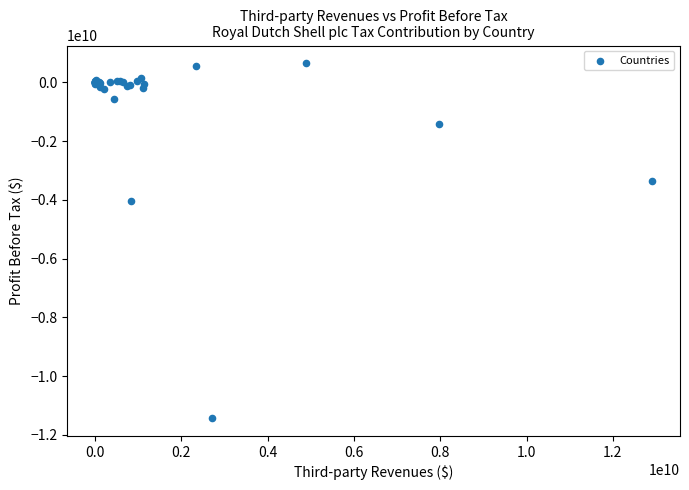

What Y value in the scatter plot is closest to -5390039945?

-4032840539